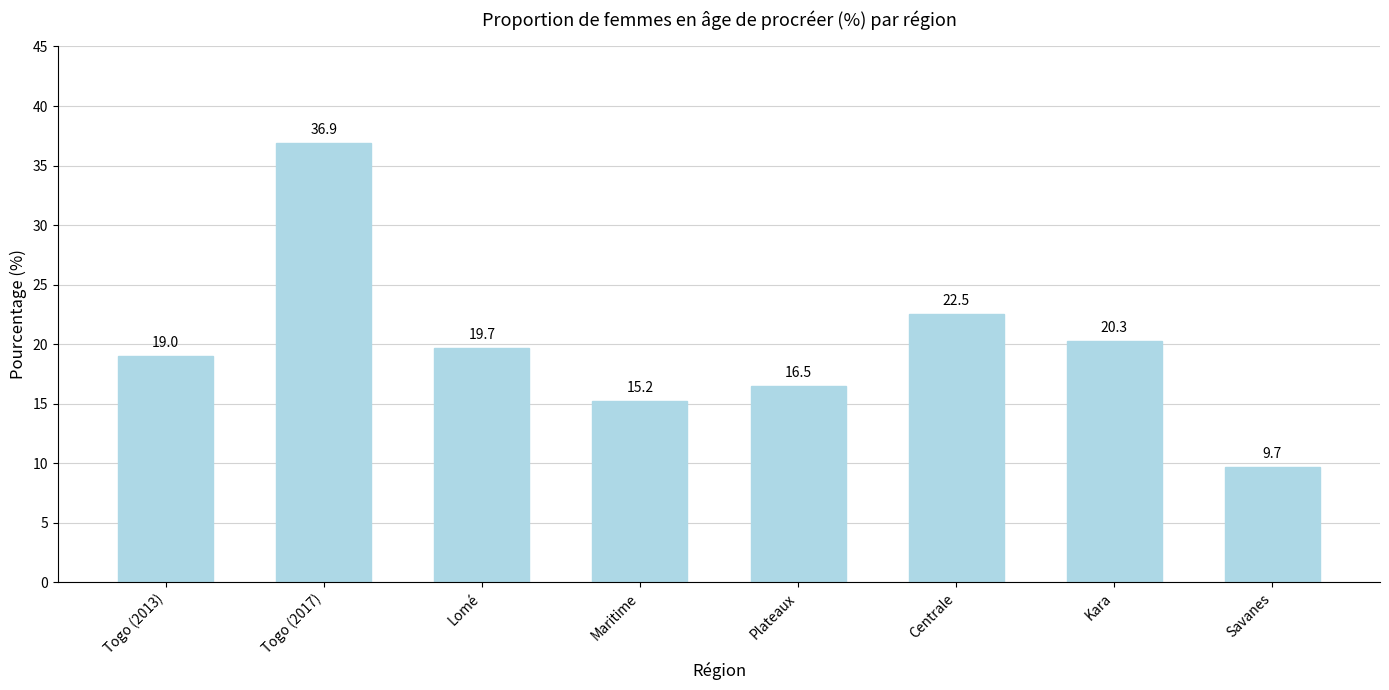

What value does the data have at Centrale?

22.5